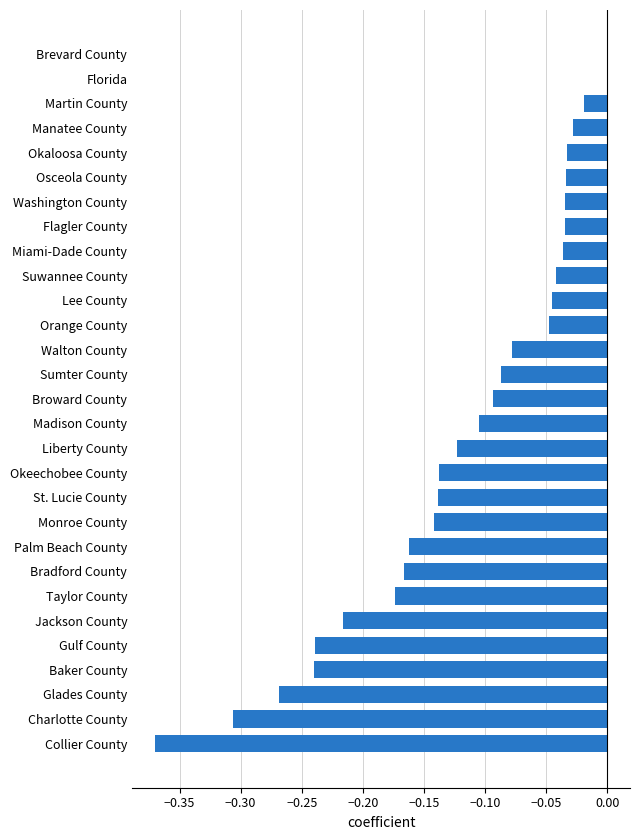

The chart shows a value of -0.2 at Collier County. True or false?

False